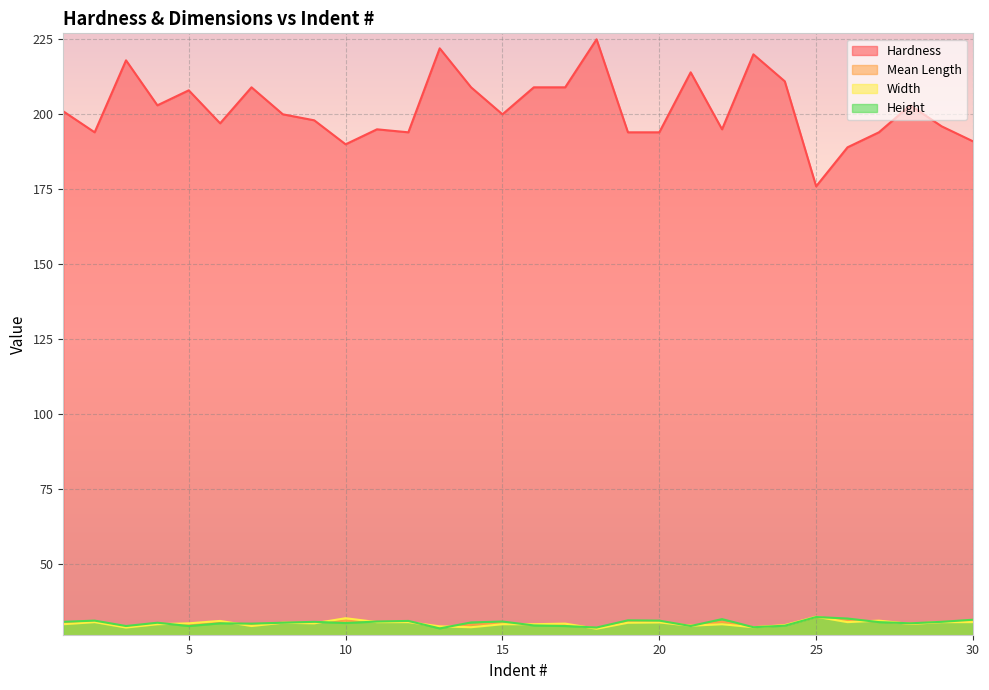

At how many categories does at least one series exceed 113?

30